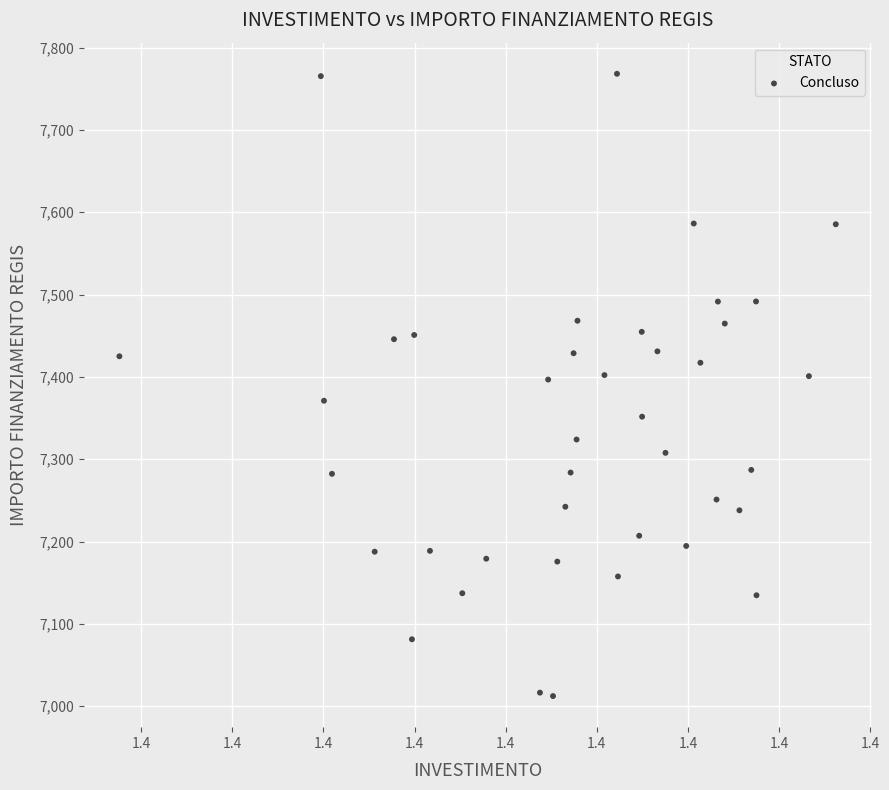

What is the range of Y values (max minus min)?

755.9